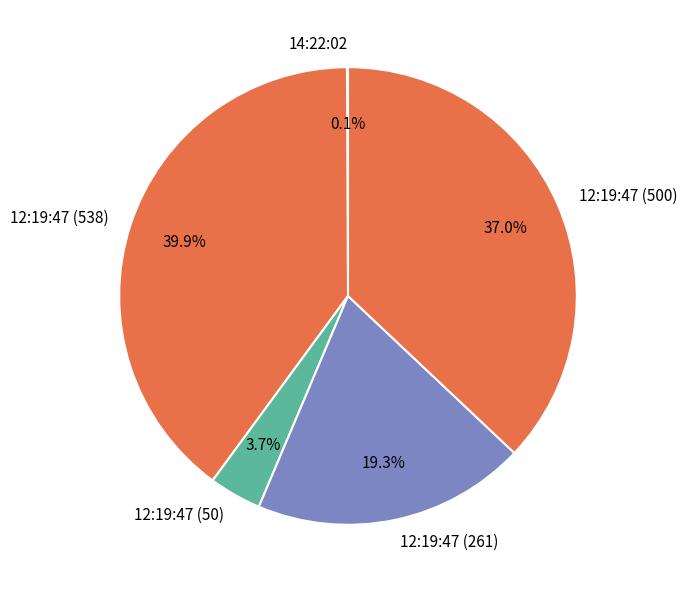

True or false: 12:19:47 (50) accounts for 10% of the total.

False